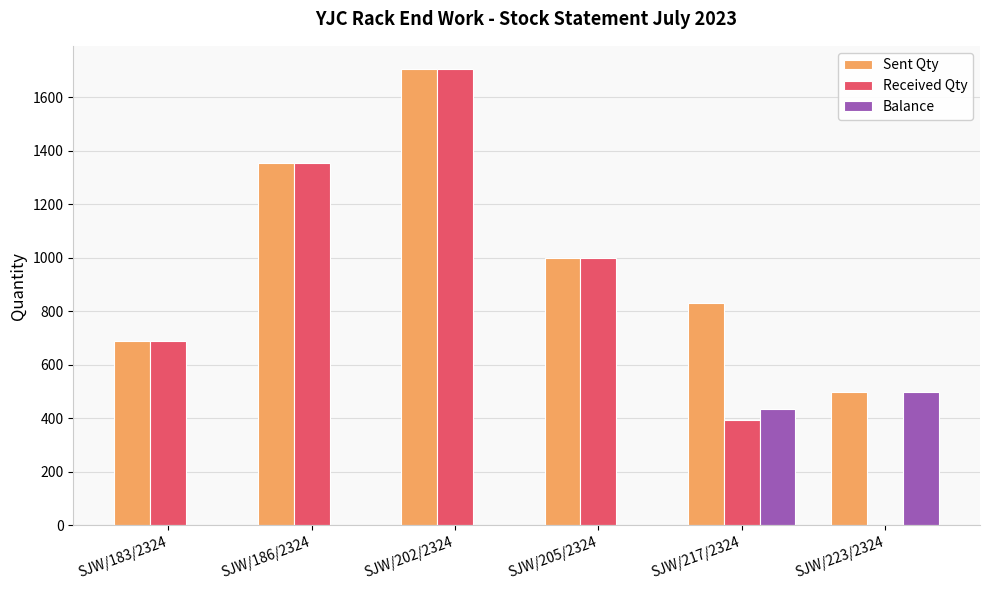

What is the maximum value shown in the chart?

1706